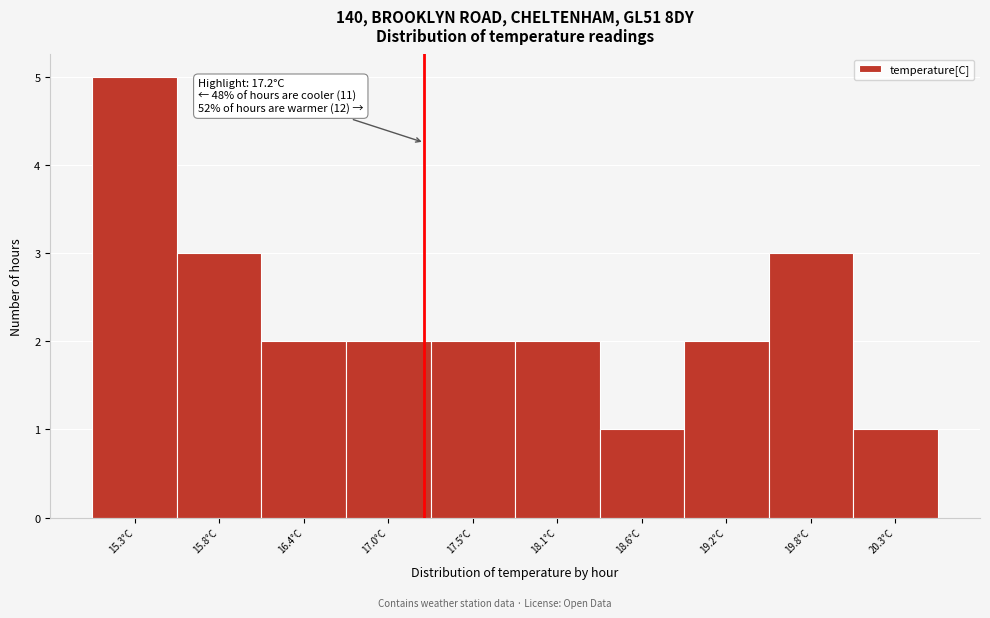

Which range on the x-axis has the tallest bar?

15.00 to 15.56